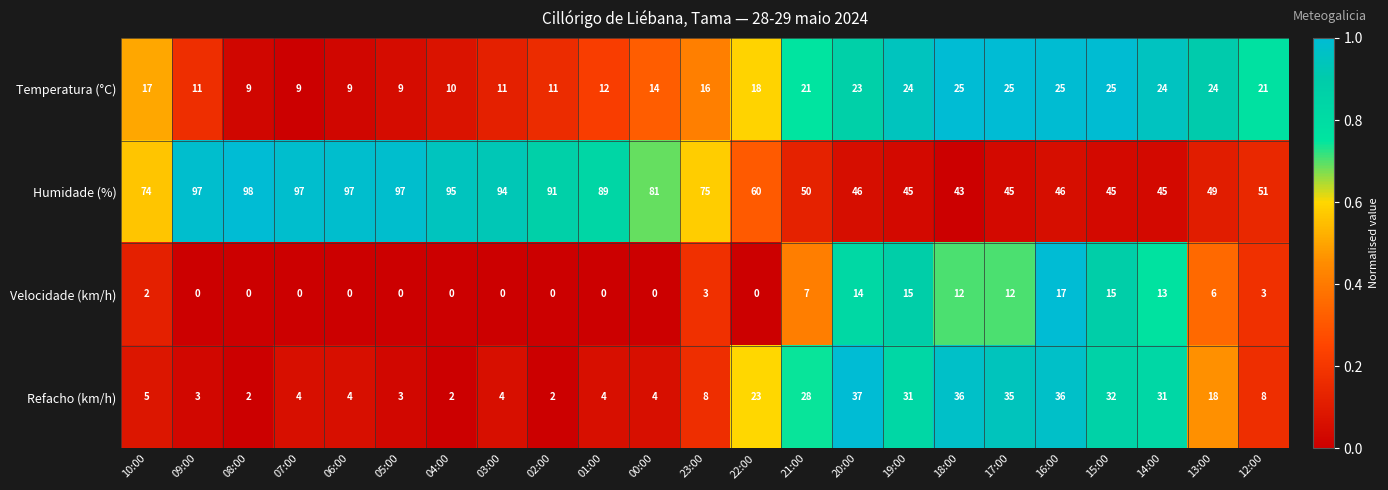

At how many categories does at least one series exceed 0?

23